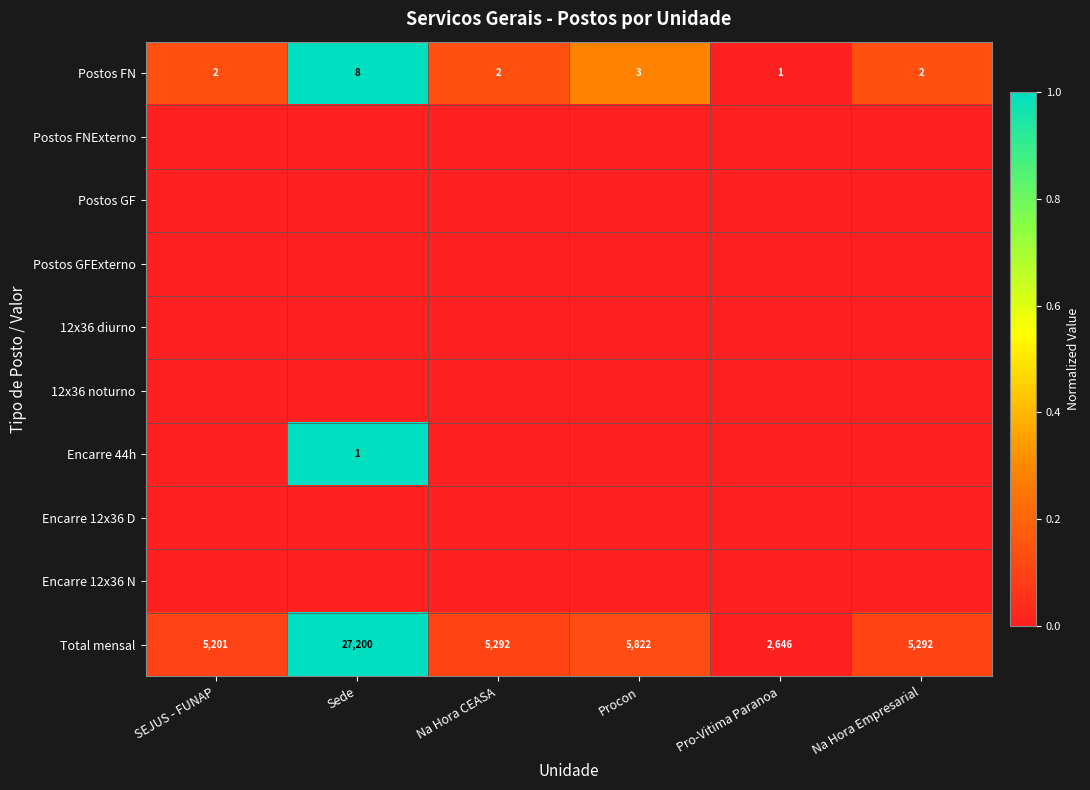

What is the difference between the Total mensal values at Pro-Vitima Paranoa and SEJUS - FUNAP?

2555